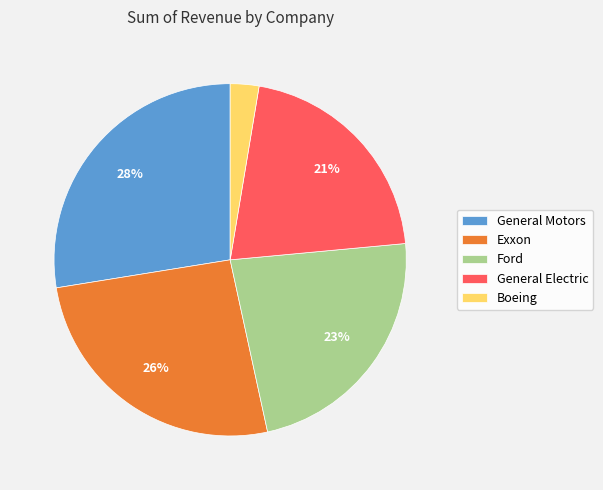

The General Electric slice represents 8% of the pie. True or false?

False